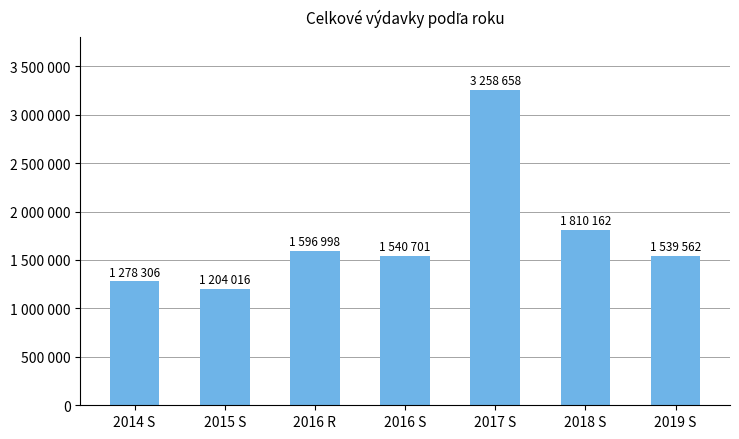

List the labels in order of value, largest first.

2017 S, 2018 S, 2016 R, 2016 S, 2019 S, 2014 S, 2015 S